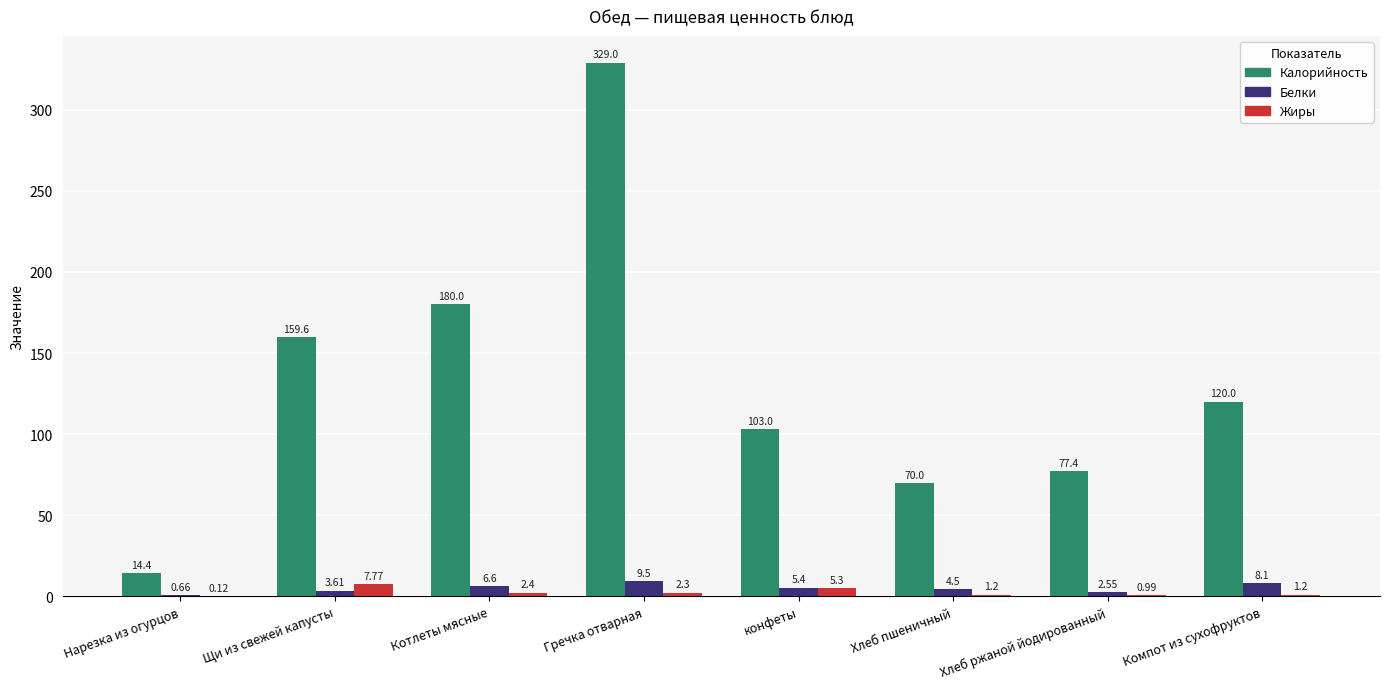

At which label does Жиры reach its peak?

Щи из свежей капусты